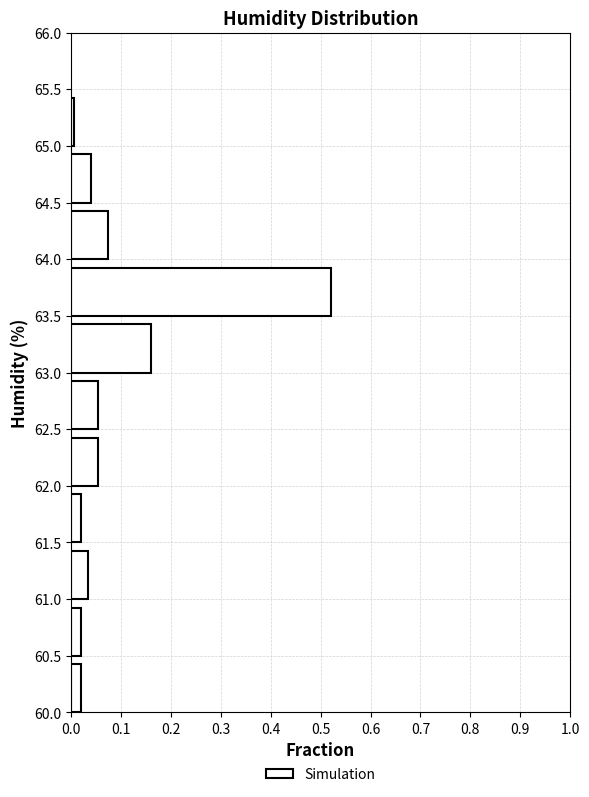

Reading bottom to top, list every bar in this chart as the range it spans on the y-axis followed by its length. The values are not printed on the chart, so give them approximately, as read against the axis.

60.0 to 60.5: 0.02
60.5 to 61.0: 0.02
61.0 to 61.5: 0.03
61.5 to 62.0: 0.02
62.0 to 62.5: 0.05
62.5 to 63.0: 0.05
63.0 to 63.5: 0.16
63.5 to 64.0: 0.52
64.0 to 64.5: 0.07
64.5 to 65.0: 0.04
65.0 to 65.5: under 0.01